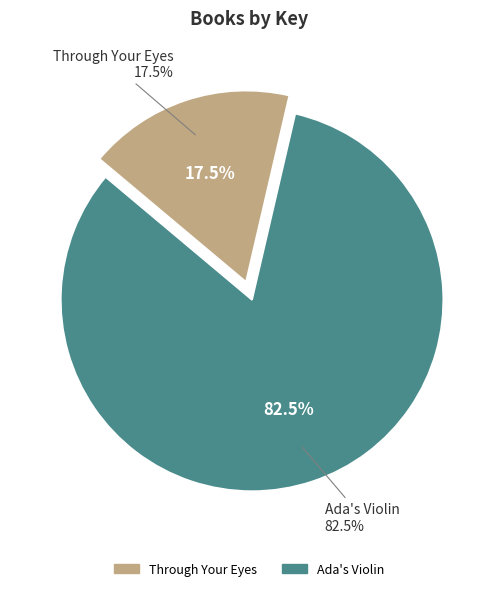

Between Through Your Eyes and Ada's Violin, which is larger?

Ada's Violin